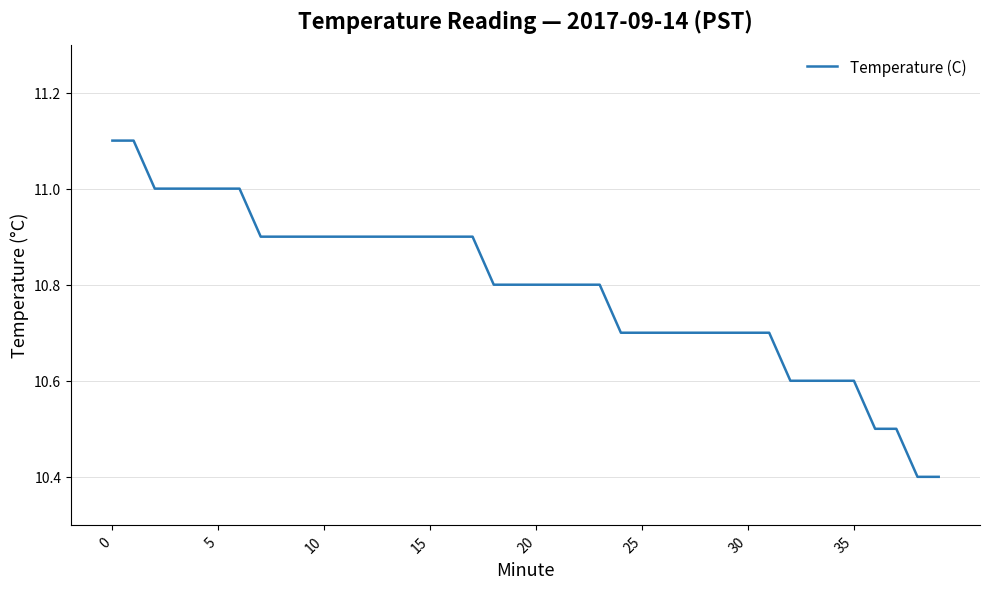

What is the difference between the maximum and minimum values?

0.7